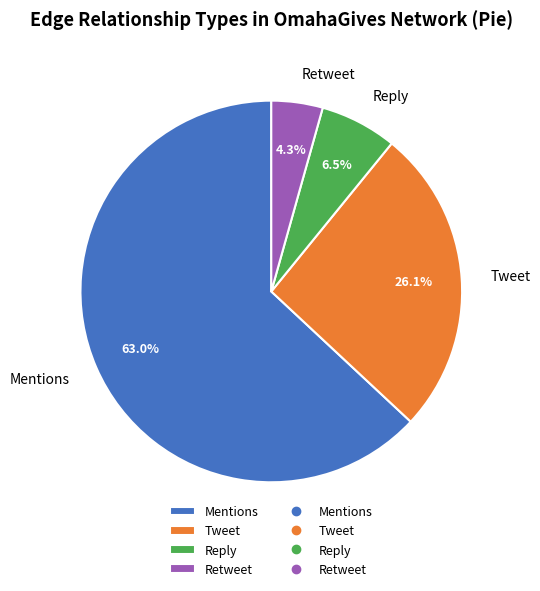

How much of the chart is everything except Tweet?

73.9%